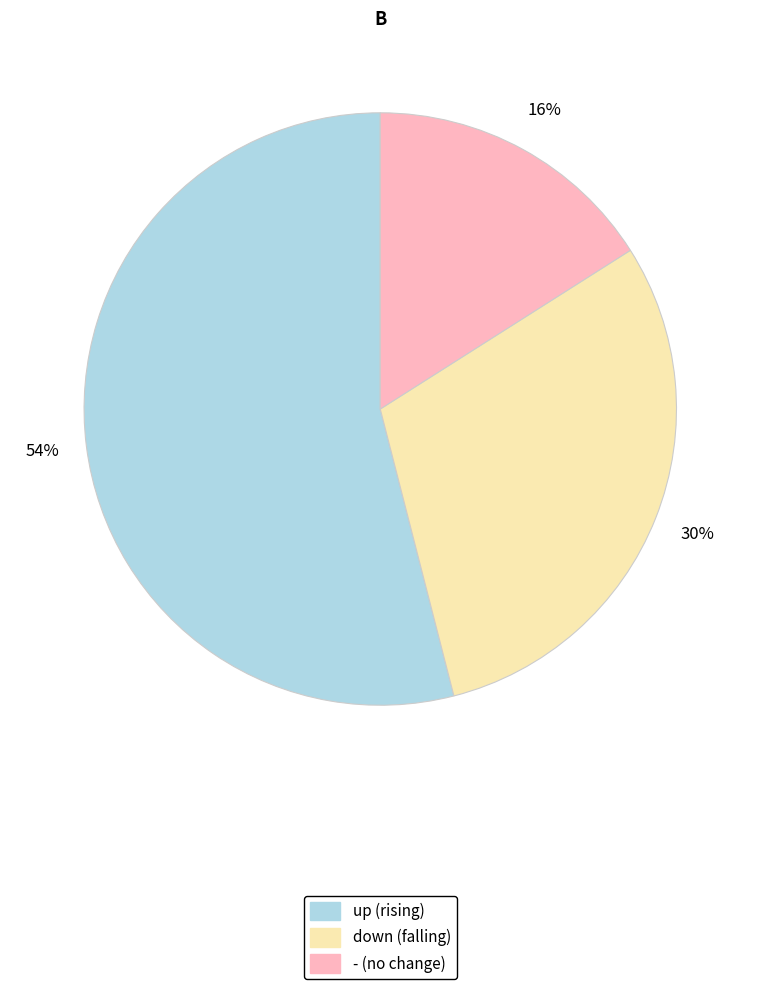

Rank the categories by value from highest to lowest.

up, down, -